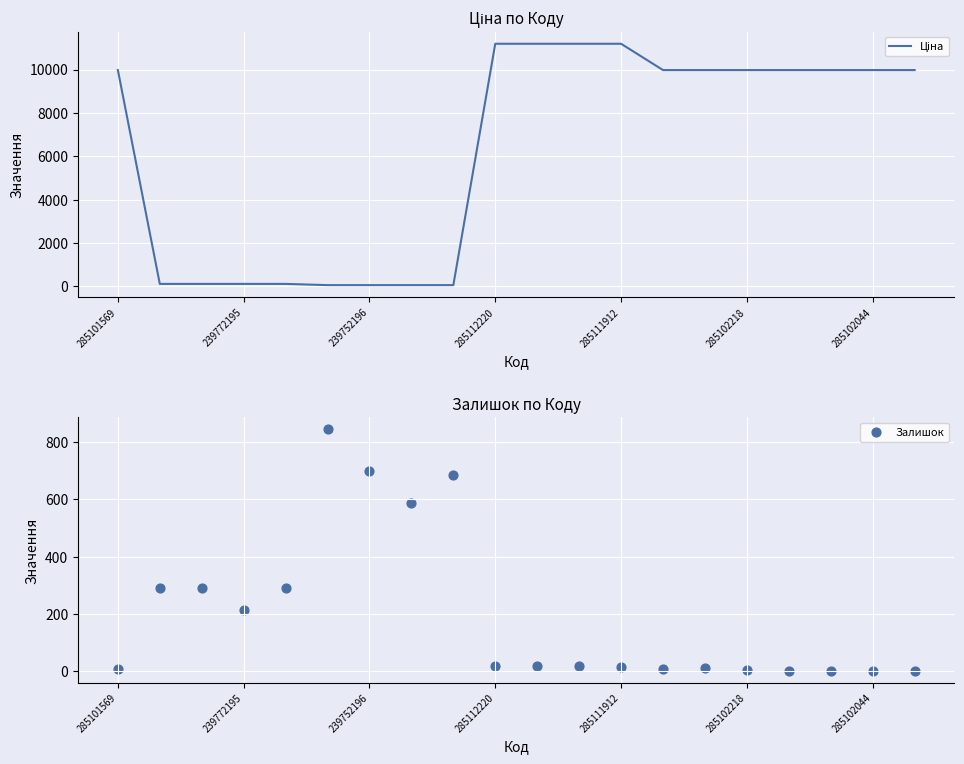

What is the total value across all series at 285101569?

9982.0